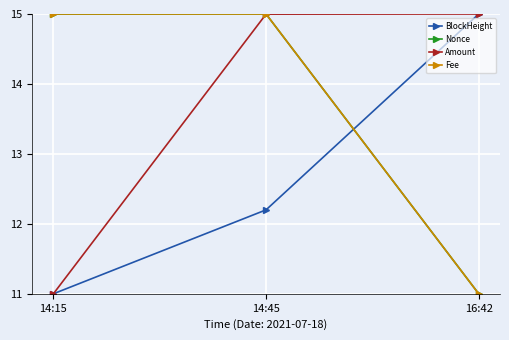

What is the label of the 1st point from the left?

14:15